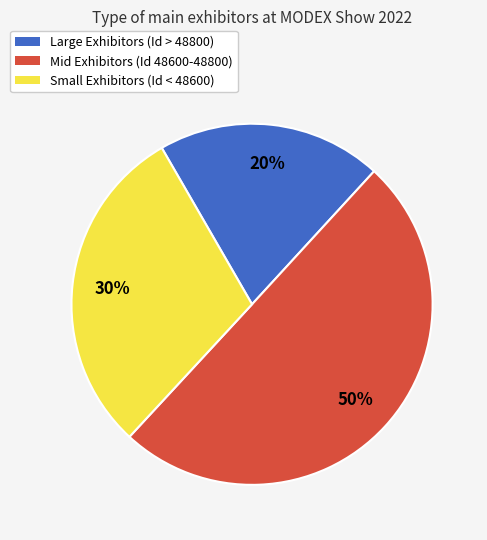

To the nearest percent, what is the average slice percentage?

33%